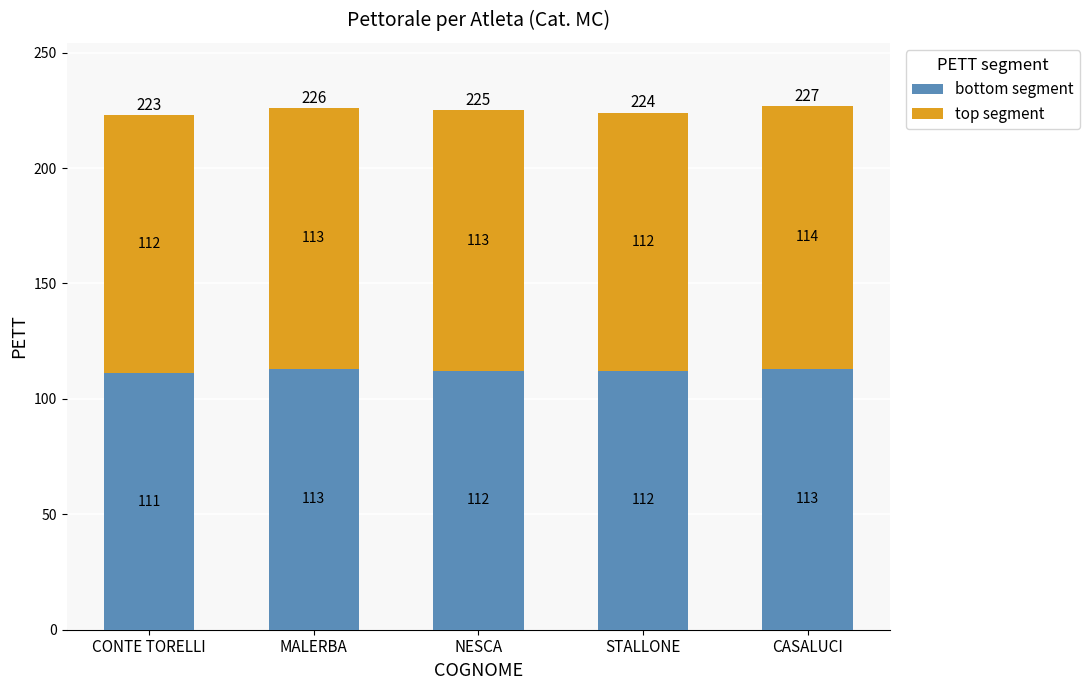

Reading left to right, transcribe the values for bottom segment.

CONTE TORELLI=111	MALERBA=113	NESCA=112	STALLONE=112	CASALUCI=113